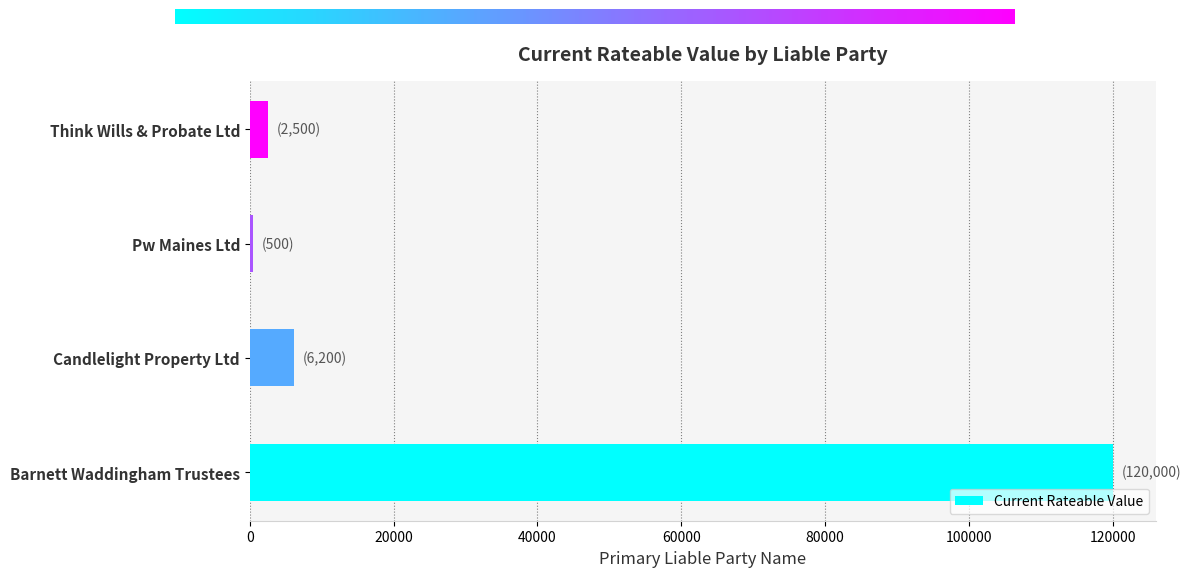

What is the change in value from Pw Maines Ltd to Think Wills & Probate Ltd?

+2000